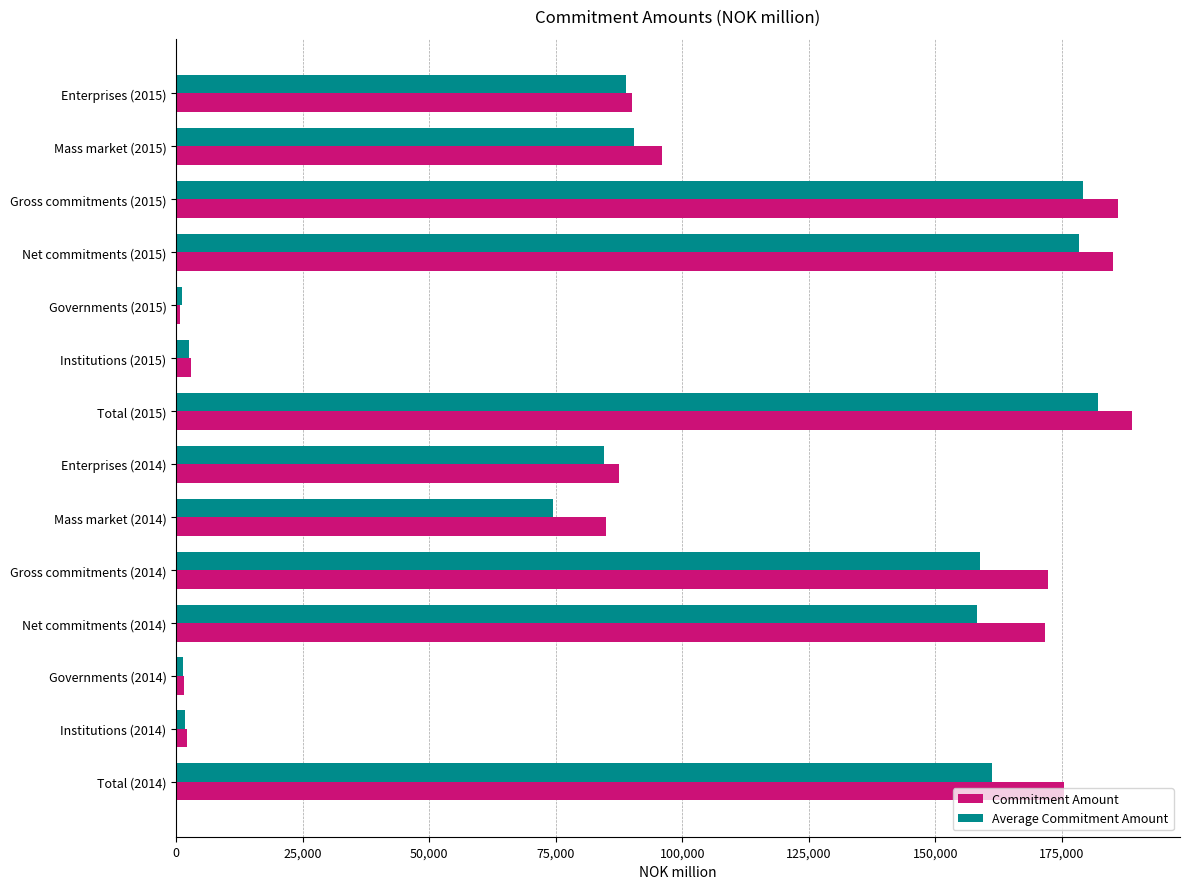

Which series has the widest spread of values?

Commitment Amount